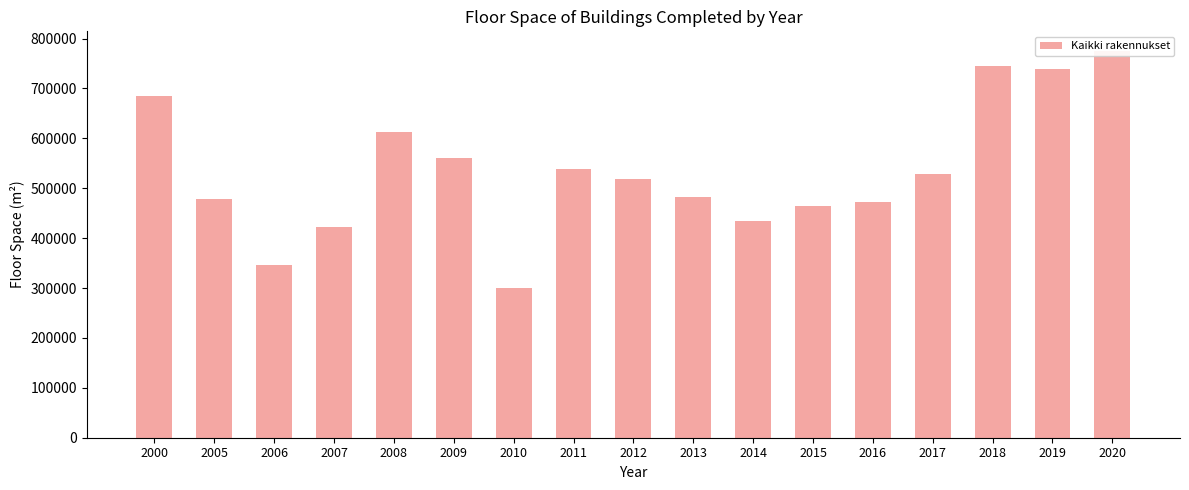

Reading left to right, extract all data points from this chart.

2000=684679	2005=479355	2006=346097	2007=422096	2008=613035	2009=561160	2010=300293	2011=537709	2012=518276	2013=482074	2014=433794	2015=465117	2016=471611	2017=529420	2018=745227	2019=739136	2020=775752